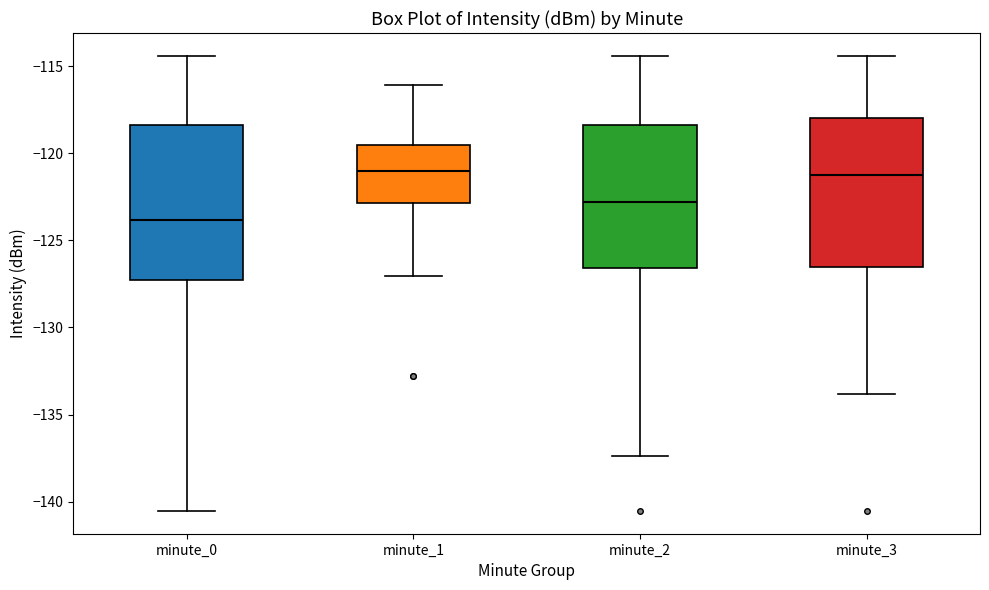

Reading left to right, transcribe this box plot: for each box, give where its median line is, the range the box spans, and where its two whiskers end, as read against the y-axis. The values are not printed on the chart, so give them approximately, as read against the axis.

minute_0: median -124.0, box -127.5 to -118.5, whiskers -140.5 to -114.5
minute_1: median -121.0, box -123.0 to -119.5, whiskers -127.0 to -116.0
minute_2: median -123.0, box -126.5 to -118.5, whiskers -137.5 to -114.5
minute_3: median -121.0, box -126.5 to -118.0, whiskers -134.0 to -114.5